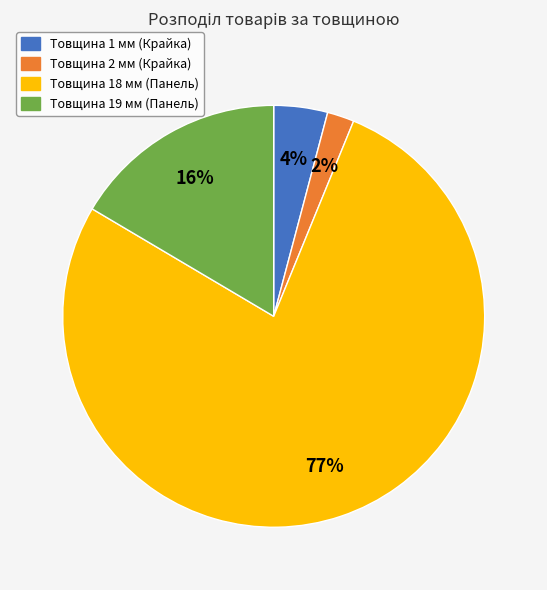

To the nearest percent, what is the difference between the Товщина 2 мм (Крайка) and Товщина 1 мм (Крайка) slice percentages?

2%